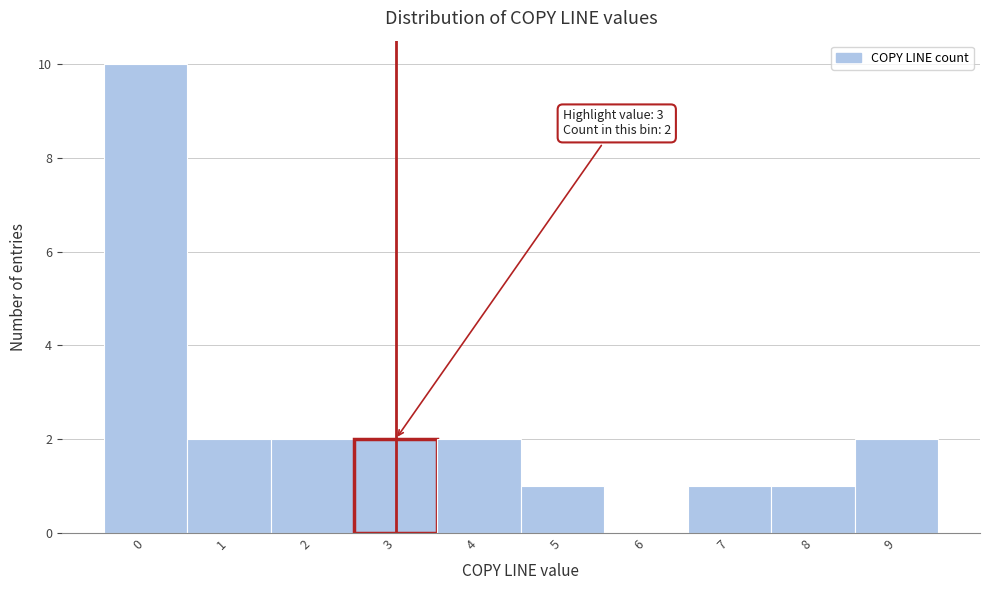

Reading left to right, extract all data points from this chart.

0=10	1=2	2=2	3=2	4=2	5=1	6=0	7=1	8=1	9=2